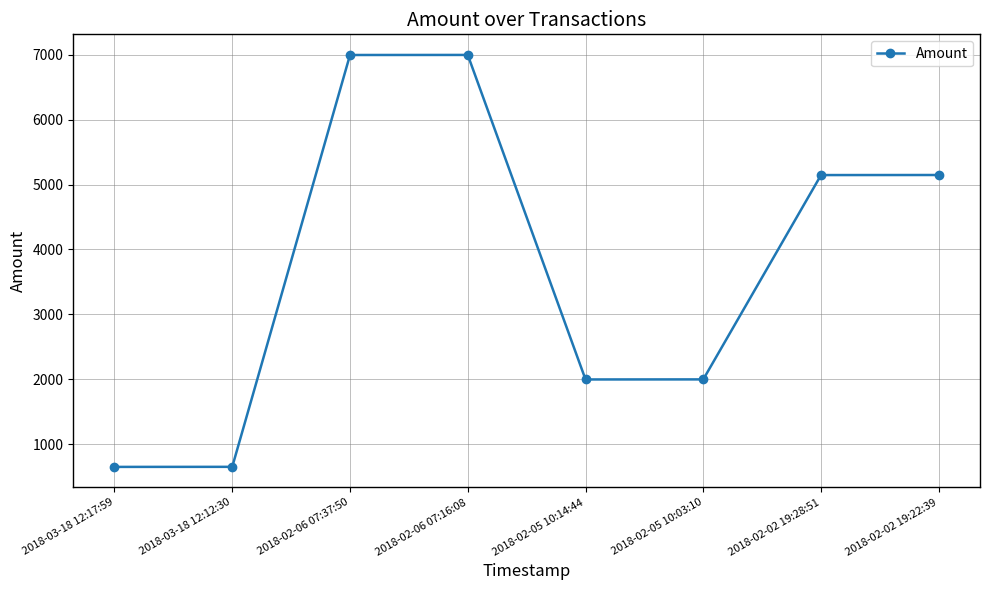

What is the greatest value displayed?

6999